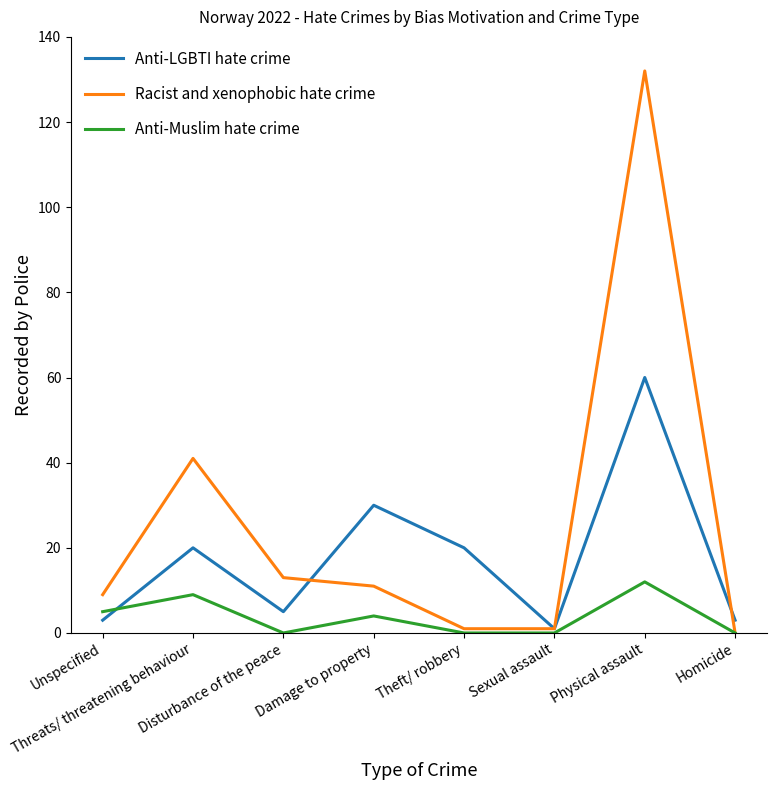

Which series has the largest total across all categories?

Racist and xenophobic hate crime